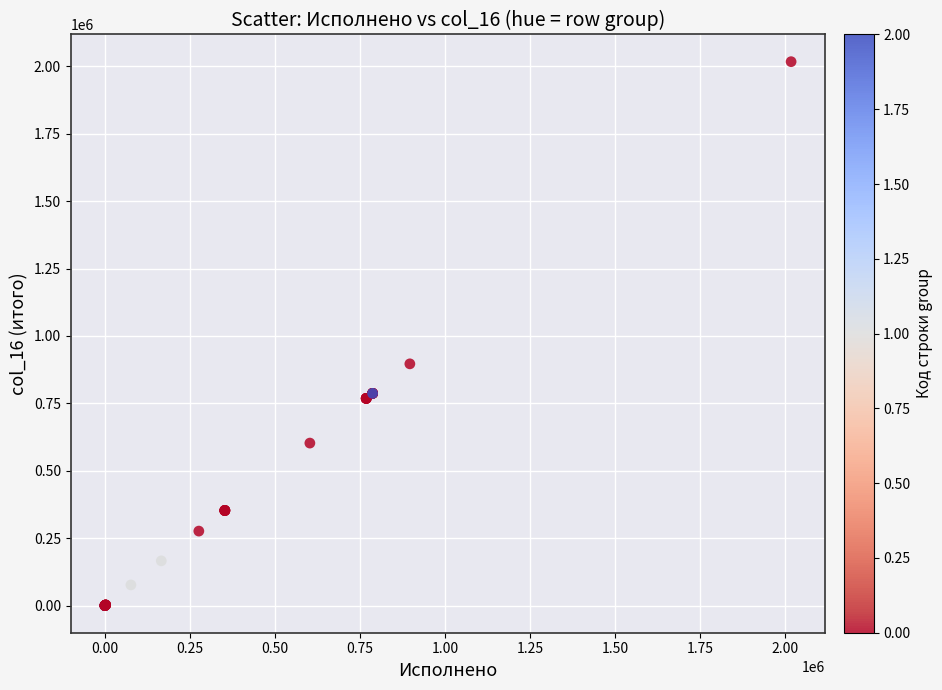

What Y value in the scatter plot is closest to 1008555?

896410.7